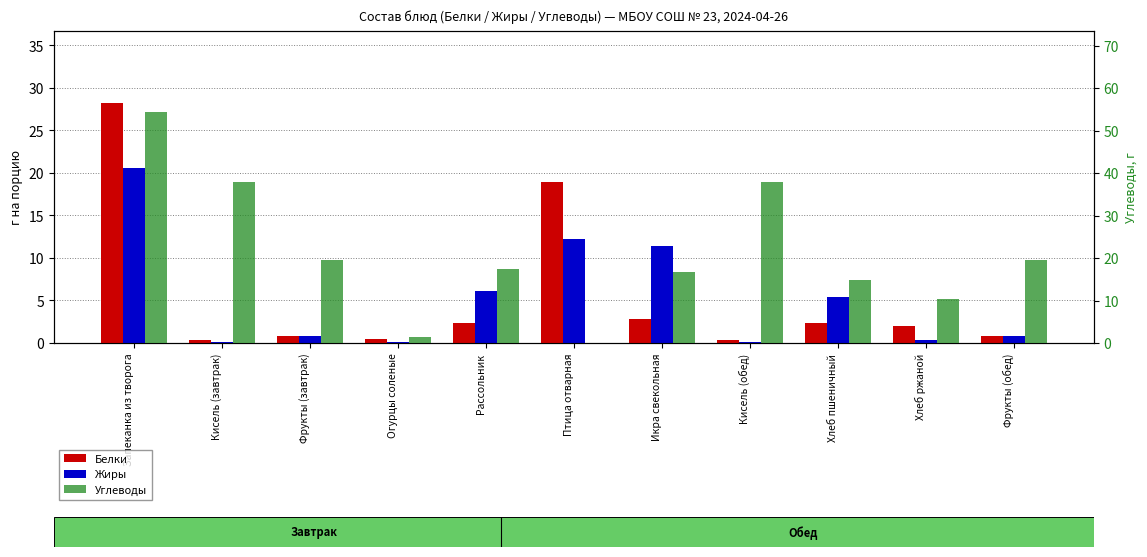

What is the value of the Белки bar at the 11th from the left?

0.8